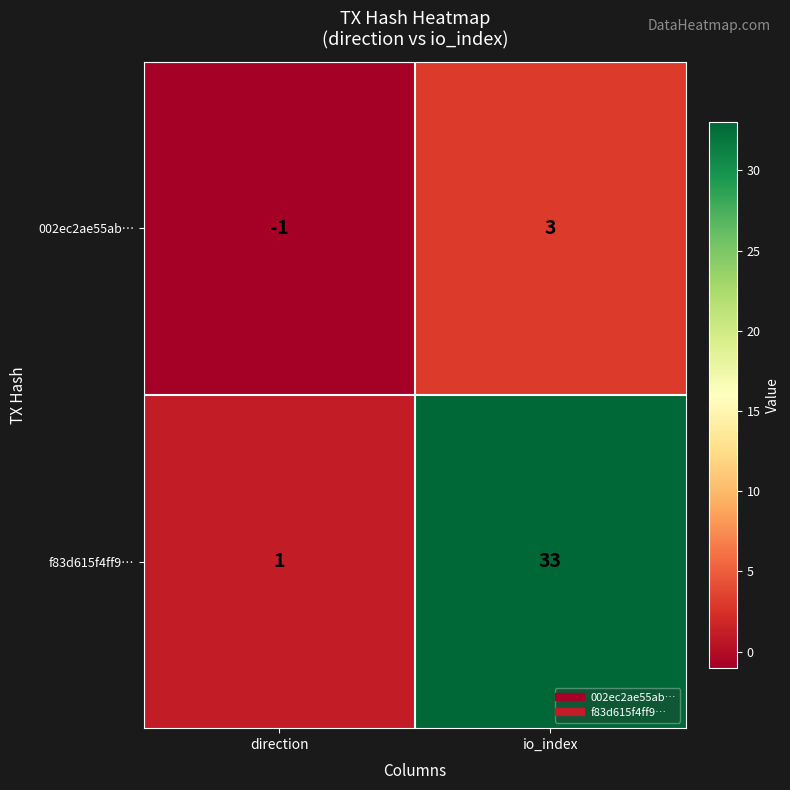

What is the sum of the f83d615f4ff9… values at io_index and direction?

34